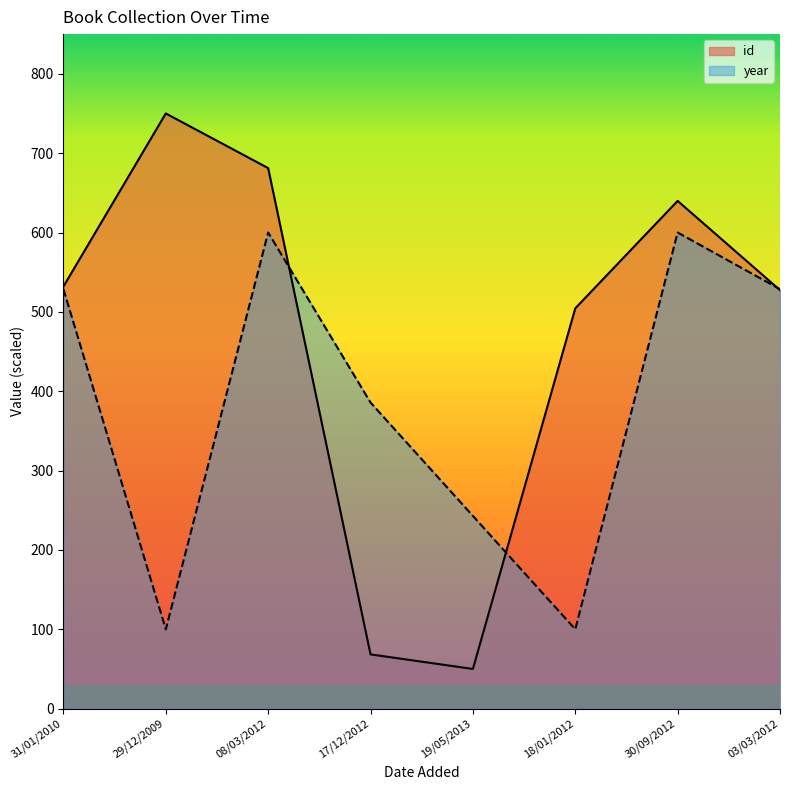

How many values in the year series are below 528?

4